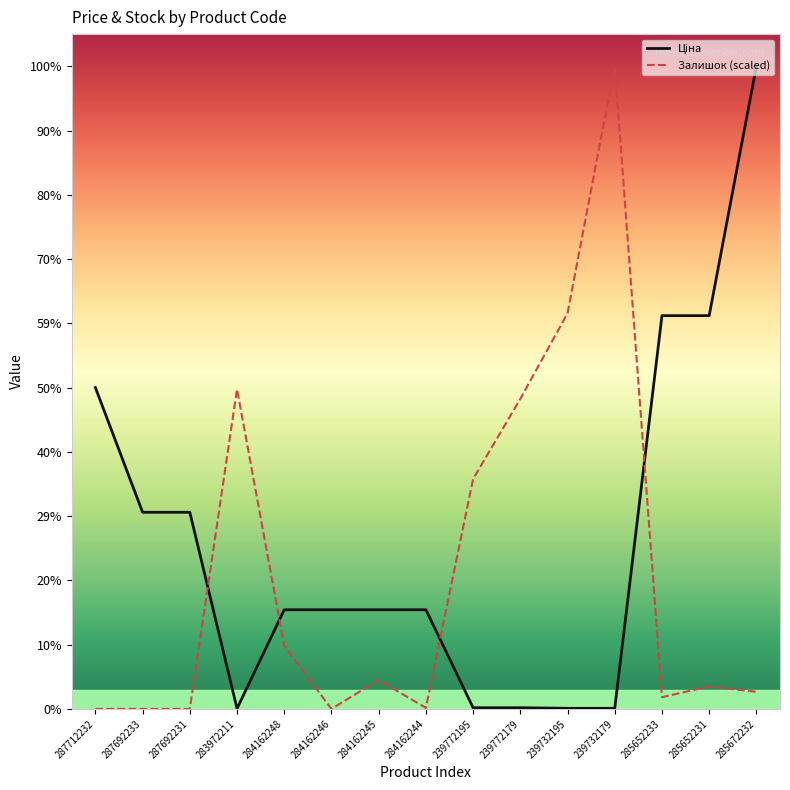

Where does the Ціна series first go above 9416?

287712232